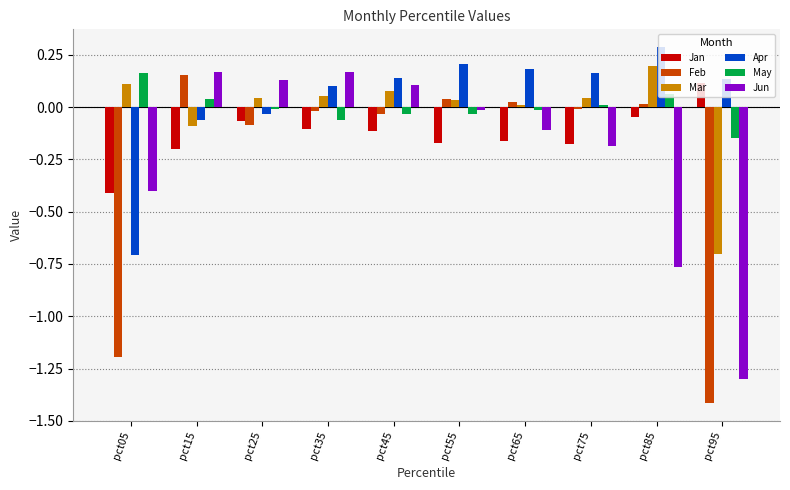

At how many categories does at least one series exceed 0?

10